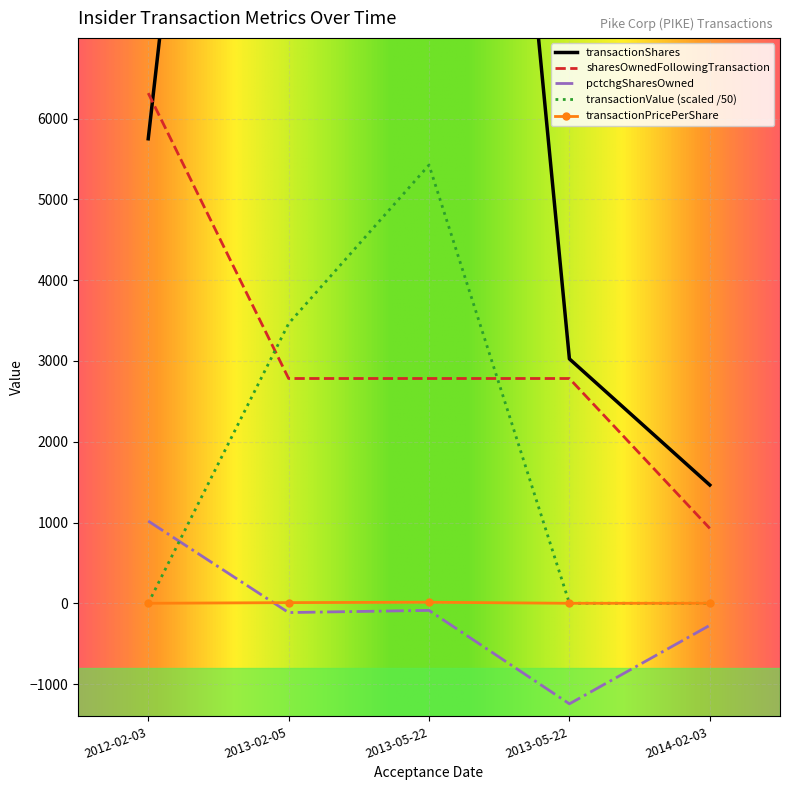

At which category is the sum across all series the highest?

2013-05-22